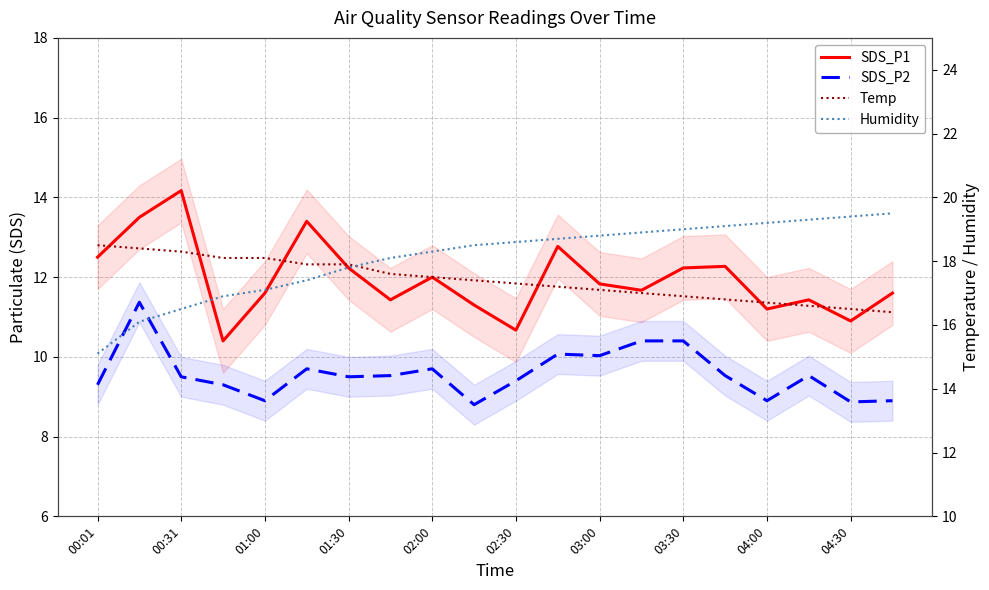

Which series changed the most between 03:00 and 15?

Humidity